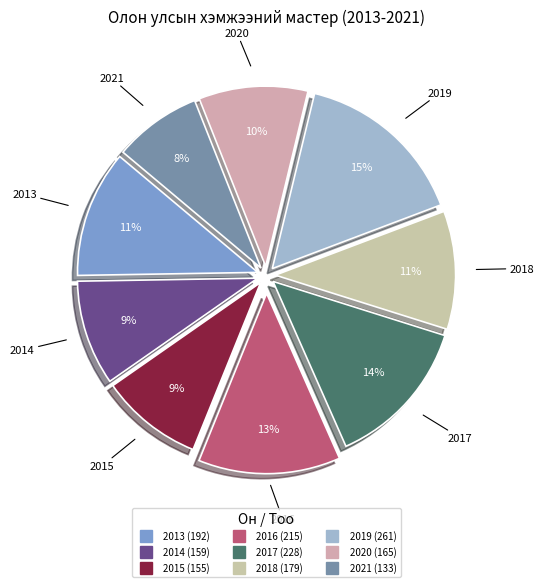

Is the sum of 2014 and 2021 greater than half?

No